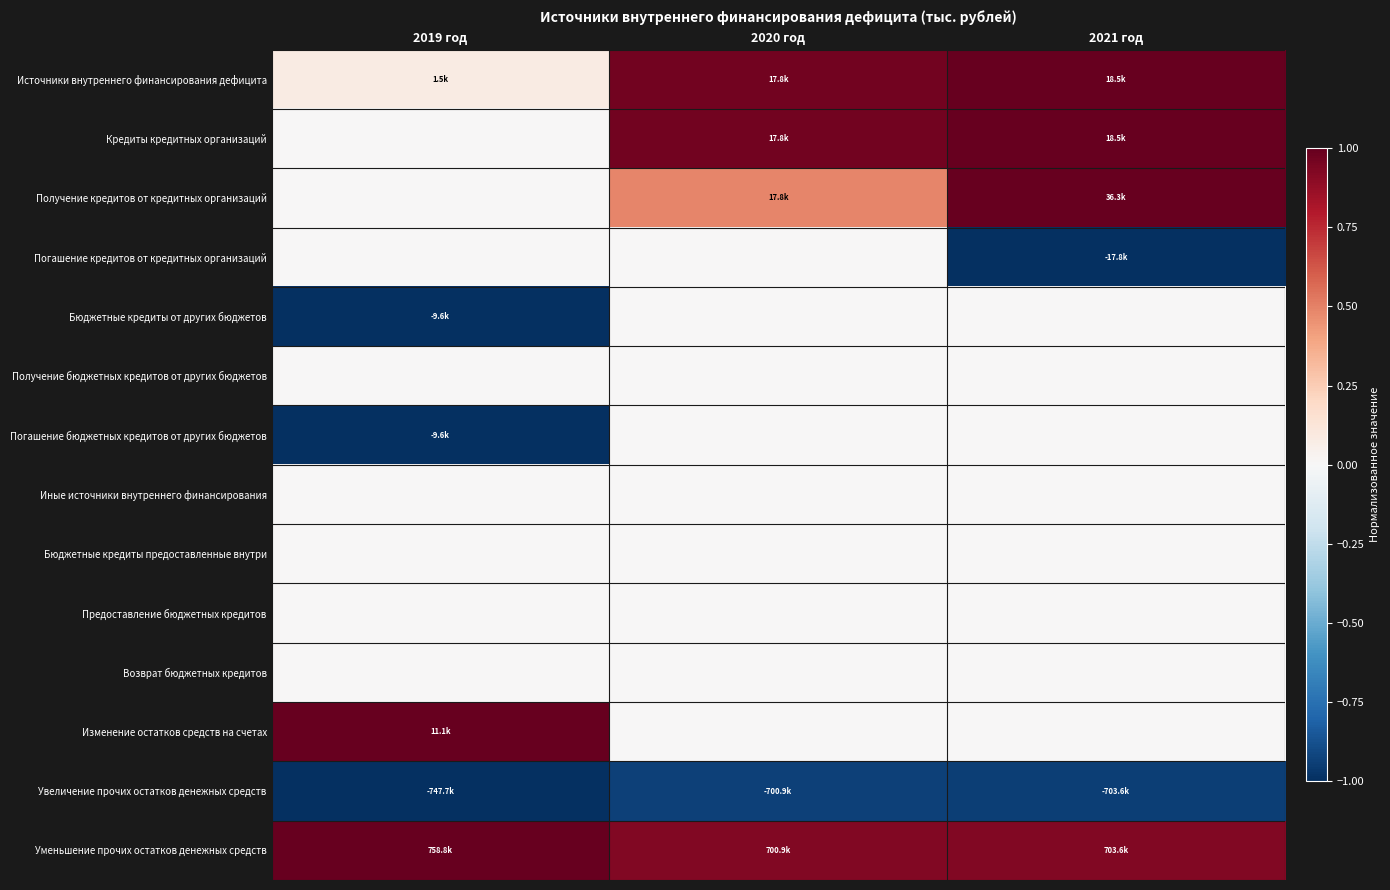

Reading left to right, list all the values displayed in this chart.

Источники внутреннего финансирования дефицита: 2019 год=0.1	2020 год=1.0	2021 год=1.0
Кредиты кредитных организаций: 2019 год=0.0	2020 год=1.0	2021 год=1.0
Получение кредитов от кредитных организаций: 2019 год=0.0	2020 год=0.5	2021 год=1.0
Погашение кредитов от кредитных организаций: 2019 год=0.0	2020 год=0.0	2021 год=-1.0
Бюджетные кредиты от других бюджетов: 2019 год=-1.0	2020 год=0.0	2021 год=0.0
Получение бюджетных кредитов от других бюджетов: 2019 год=0.0	2020 год=0.0	2021 год=0.0
Погашение бюджетных кредитов от других бюджетов: 2019 год=-1.0	2020 год=0.0	2021 год=0.0
Иные источники внутреннего финансирования: 2019 год=0.0	2020 год=0.0	2021 год=0.0
Бюджетные кредиты предоставленные внутри: 2019 год=0.0	2020 год=0.0	2021 год=0.0
Предоставление бюджетных кредитов: 2019 год=0.0	2020 год=0.0	2021 год=0.0
Возврат бюджетных кредитов: 2019 год=0.0	2020 год=0.0	2021 год=0.0
Изменение остатков средств на счетах: 2019 год=1.0	2020 год=0.0	2021 год=0.0
Увеличение прочих остатков денежных средств: 2019 год=-1.0	2020 год=-0.9	2021 год=-0.9
Уменьшение прочих остатков денежных средств: 2019 год=1.0	2020 год=0.9	2021 год=0.9